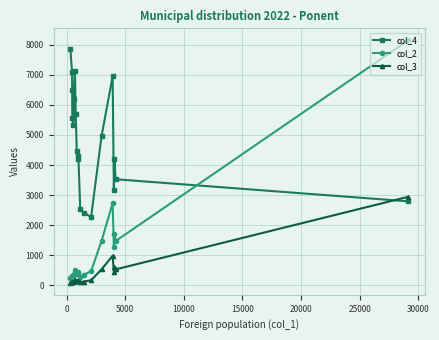

True or false: col_2 has more than 2 interior local peaks.

True